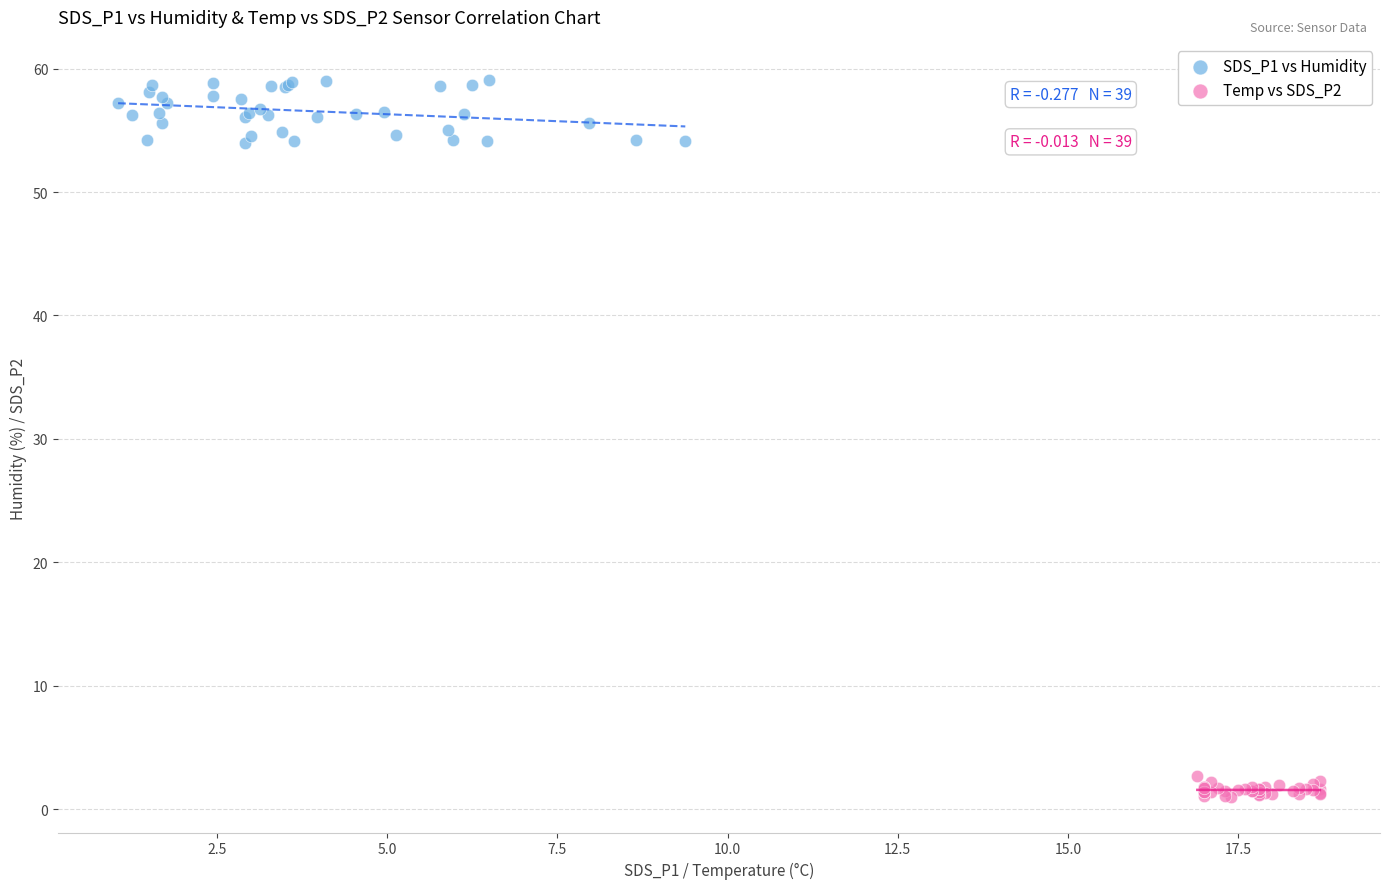

What are all the series names shown in the legend?

SDS_P1 vs Humidity, Temp vs SDS_P2